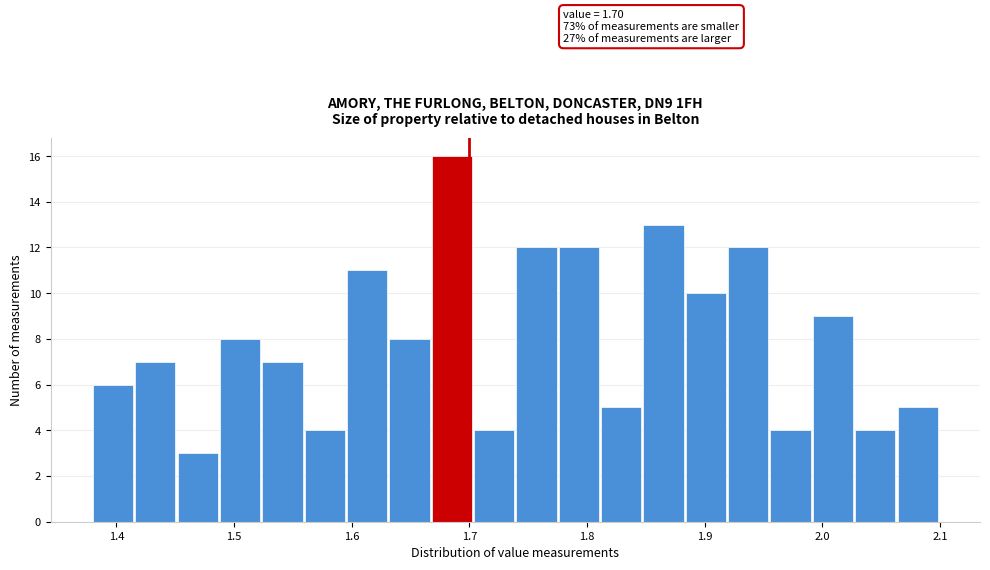

Read against the x-axis, roughly where is the centre of the tallest bar?

1.69